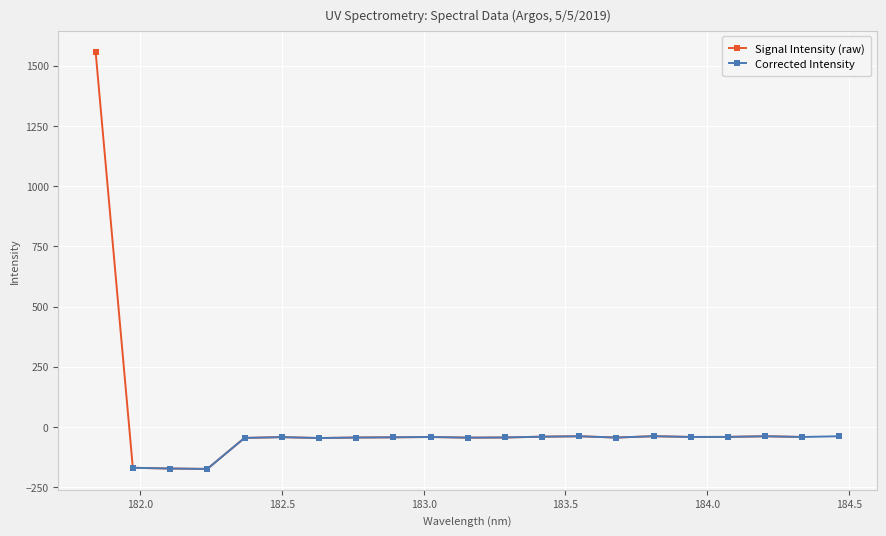

What is the value of the Corrected Intensity point at the 6th from the left?

-45.9